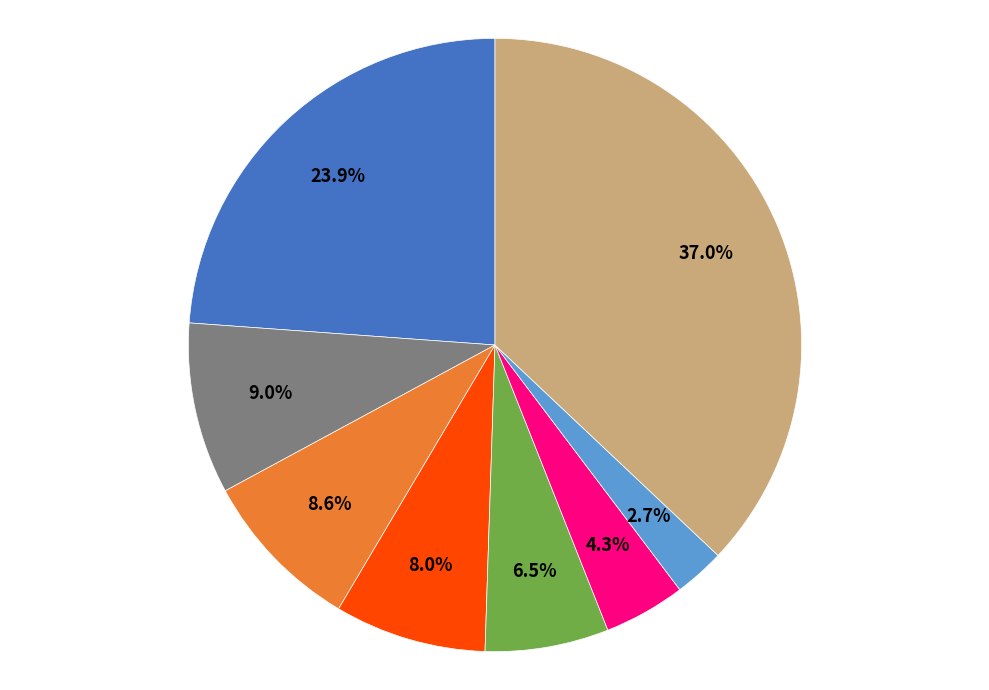

Is there any slice that represents more than half of the pie?

No